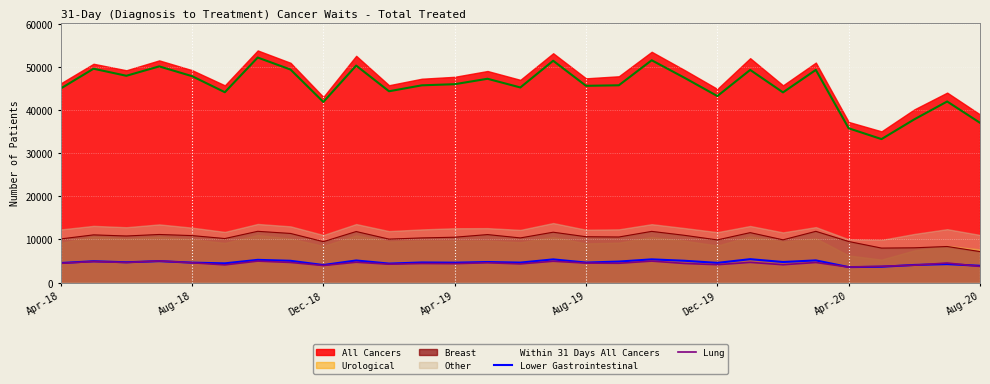

How many interior local peaks does the Lower Gastrointestinal series have?

11